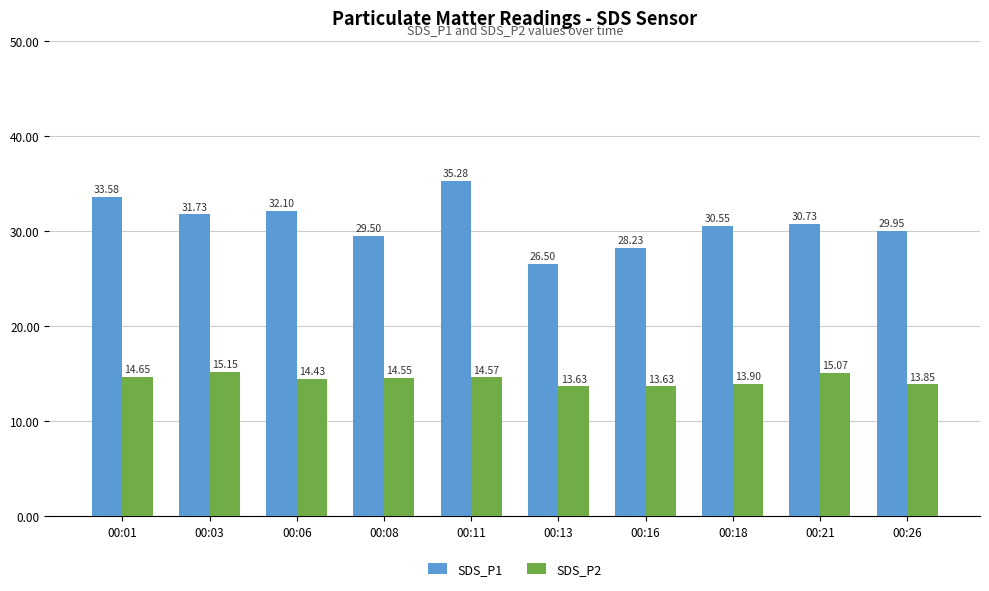

What is the sum of the SDS_P1 values at 00:26 and 00:13?

56.5